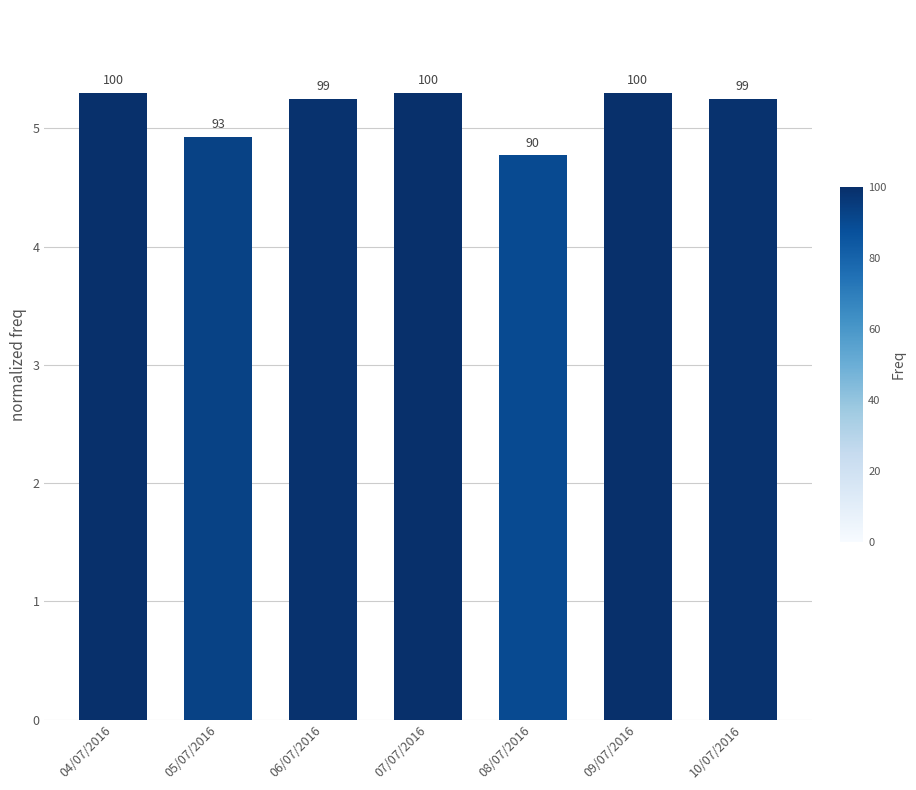

What is the difference between the values at 10/07/2016 and 07/07/2016?

0.1